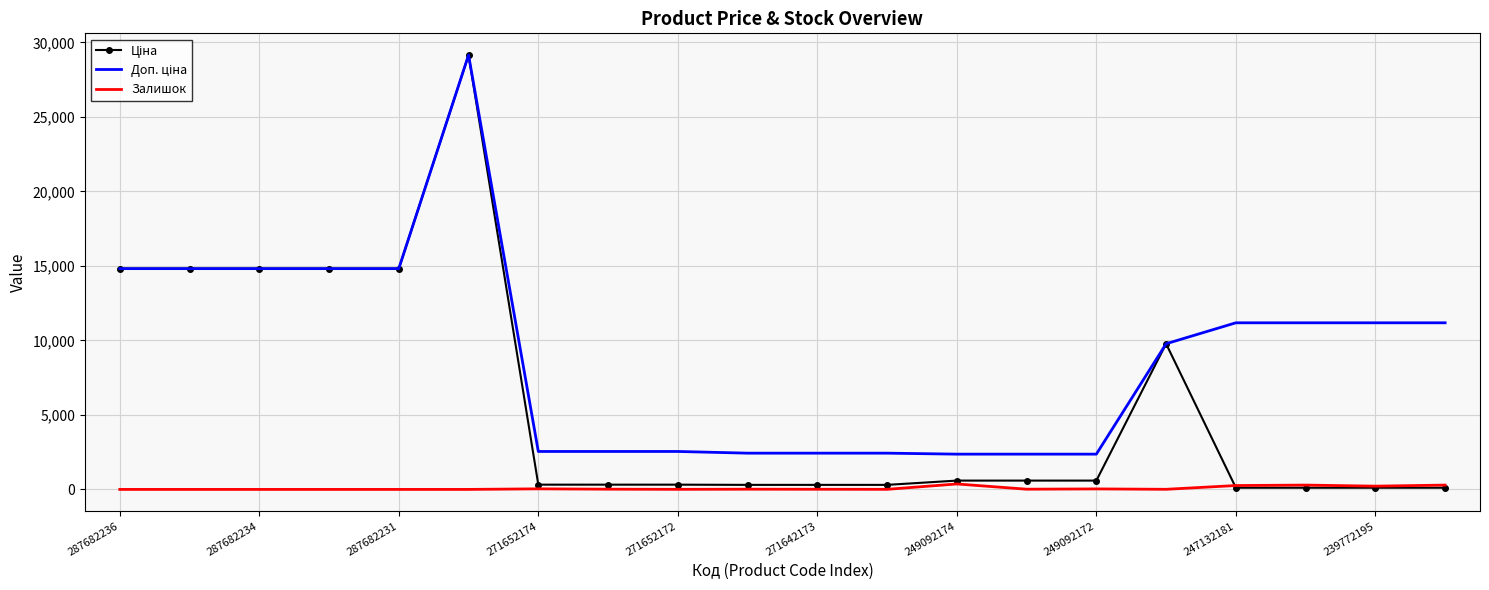

What is the greatest value displayed?

29152.3